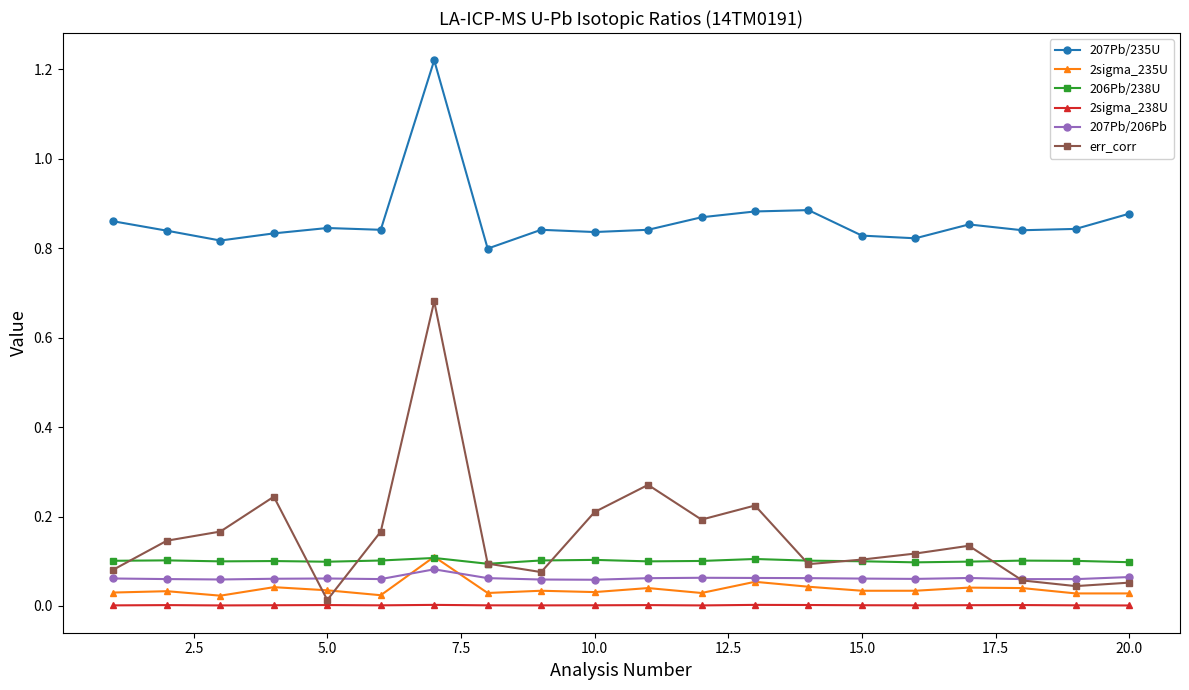

Which series has the largest range (max minus min)?

err_corr